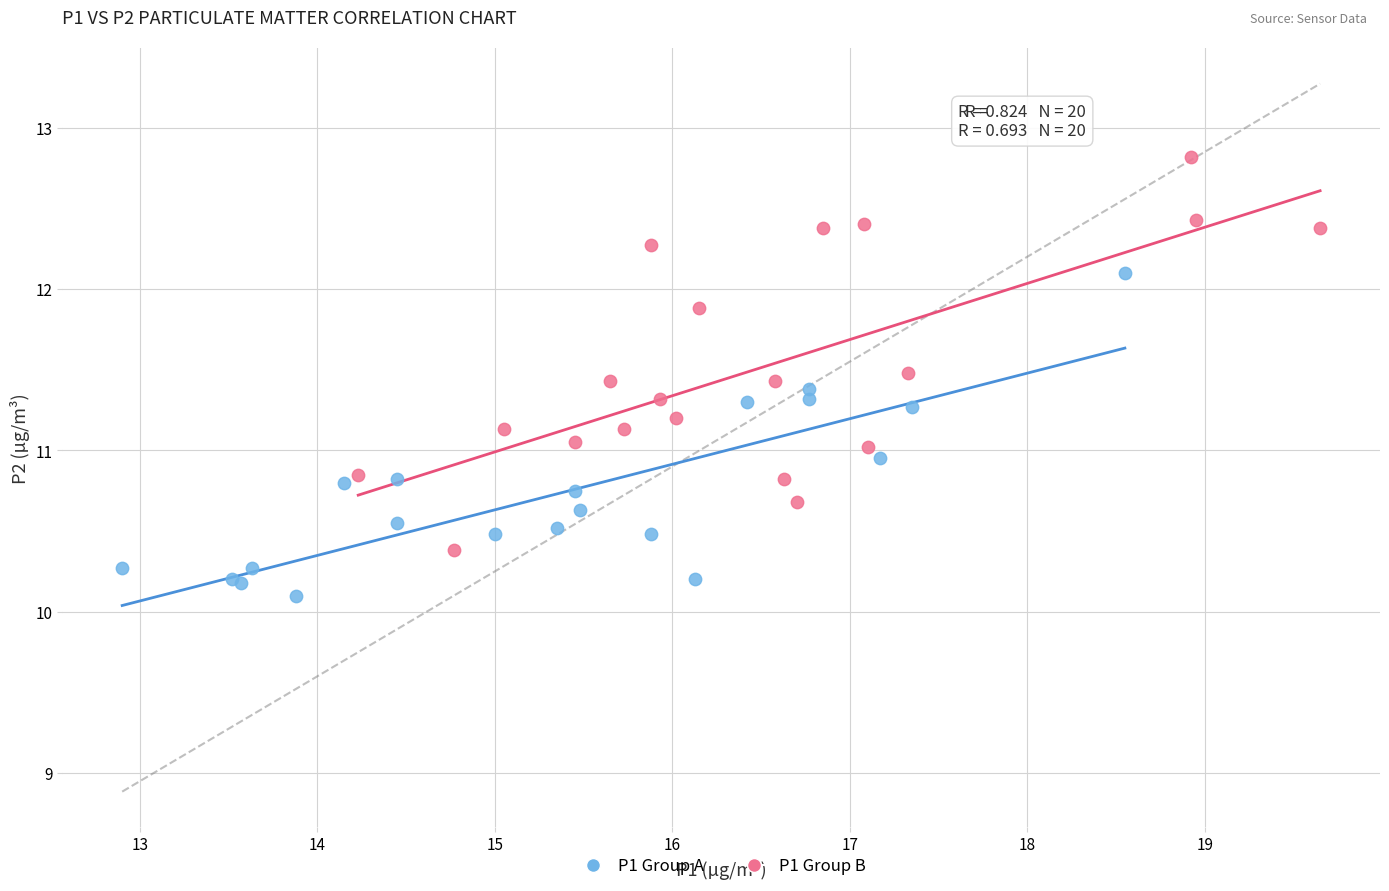

Which series reaches the maximum Y coordinate?

P1 Group B